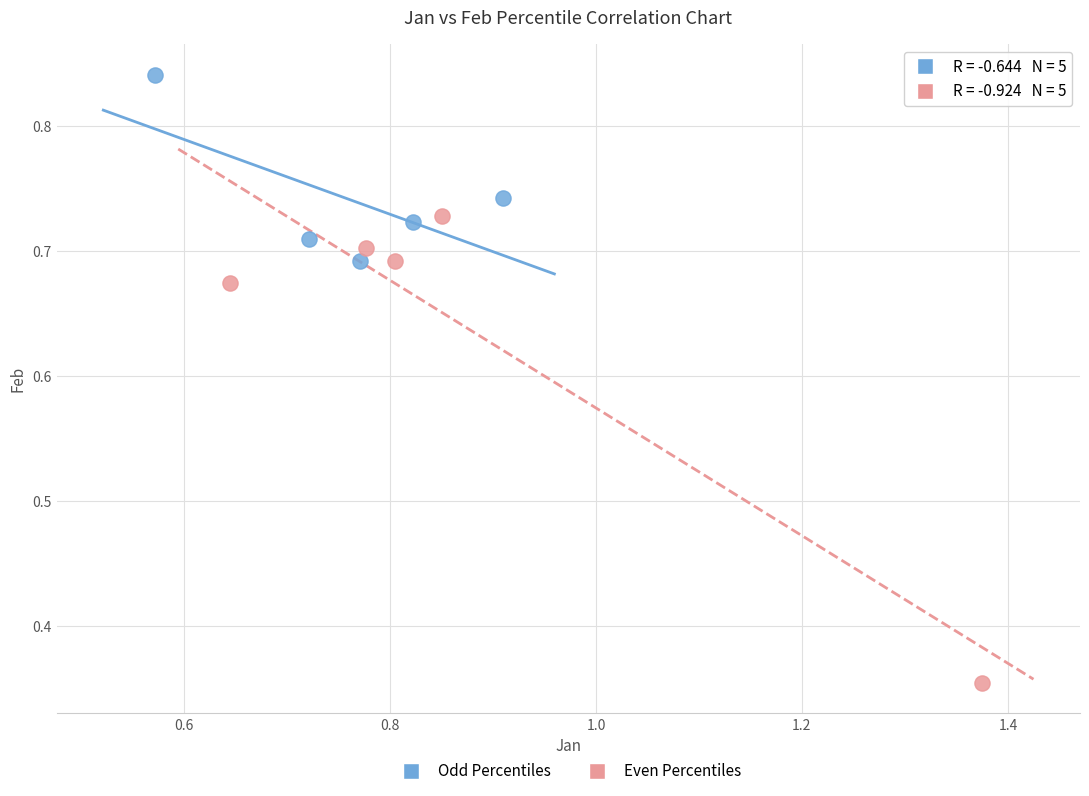

Which series reaches the maximum Y coordinate?

Odd Percentiles